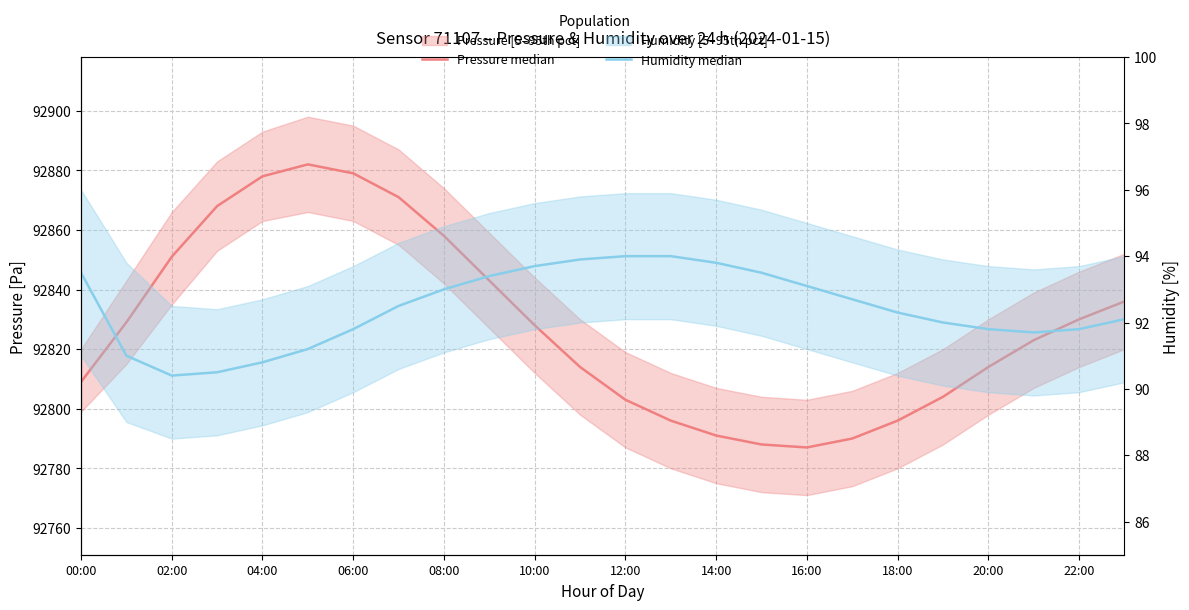

At which label does Humidity median first exceed 92?

00:00